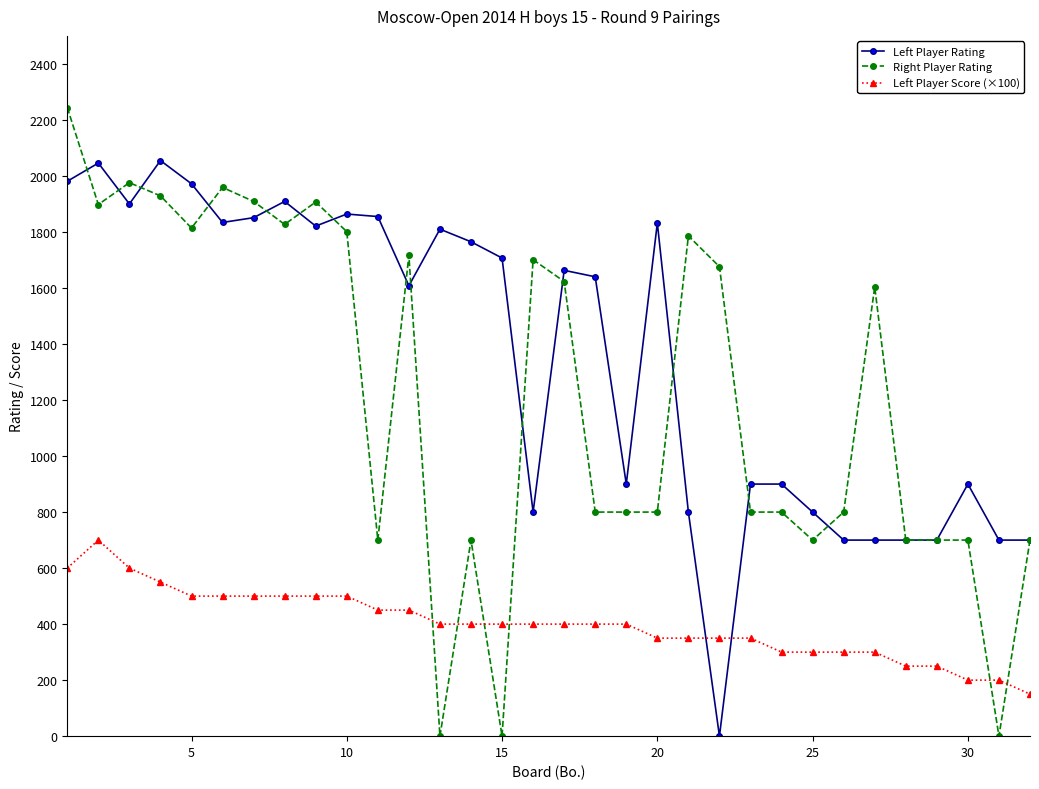

What is the minimum value for Left Player Score (×100)?

150